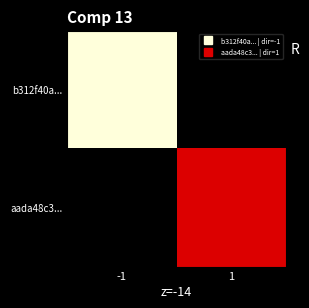

The b312f40a... series shows 77.0 at -1. True or false?

True